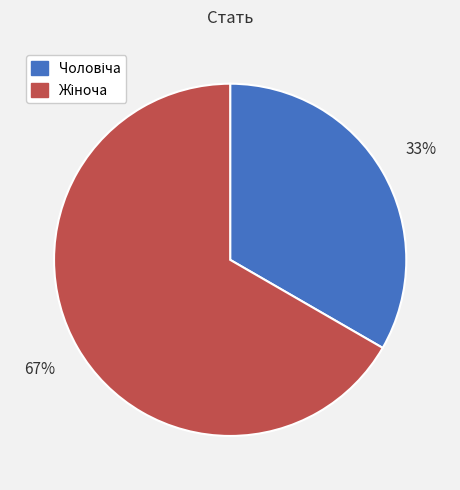

Is there a majority slice in this chart?

Yes